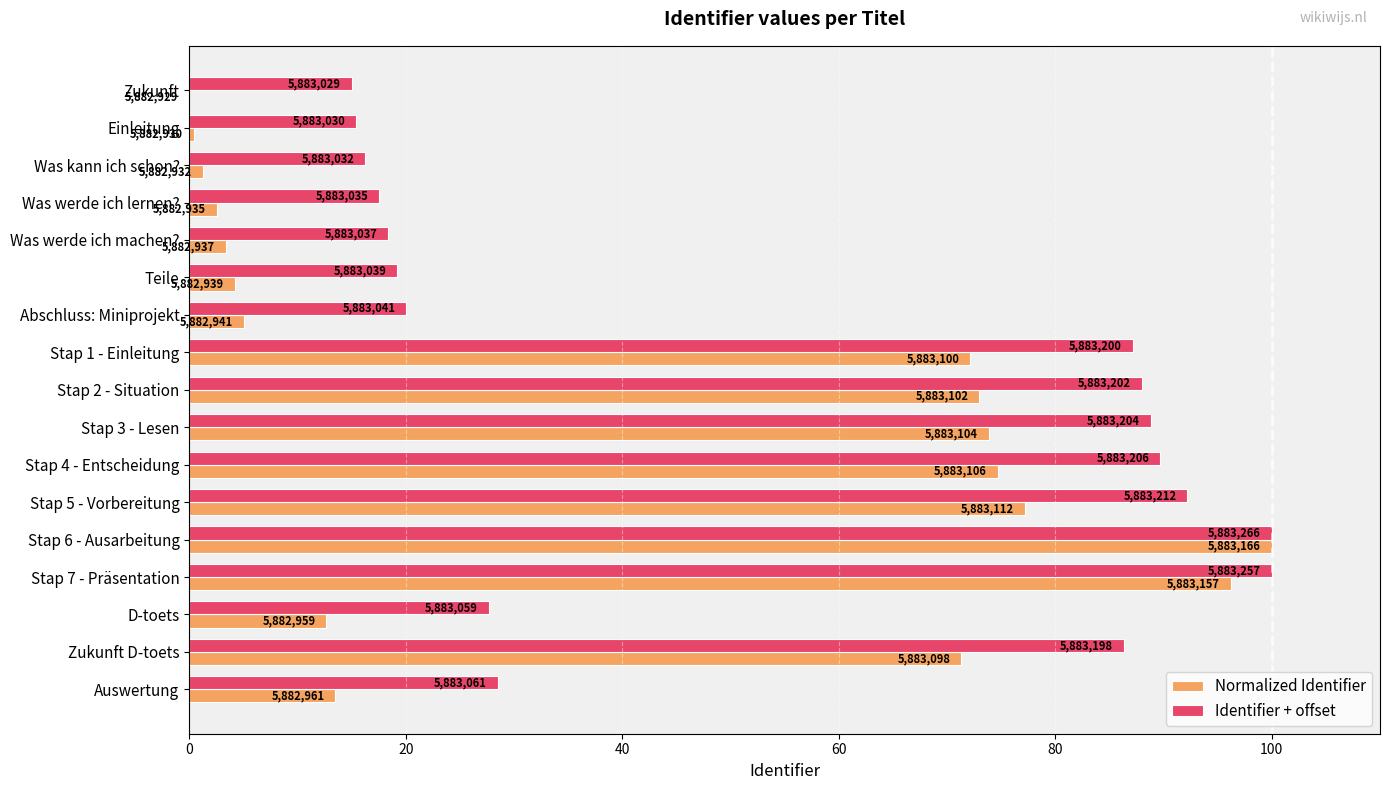

List the series in order of their overall mean, lowest first.

Normalized Identifier, Identifier + offset